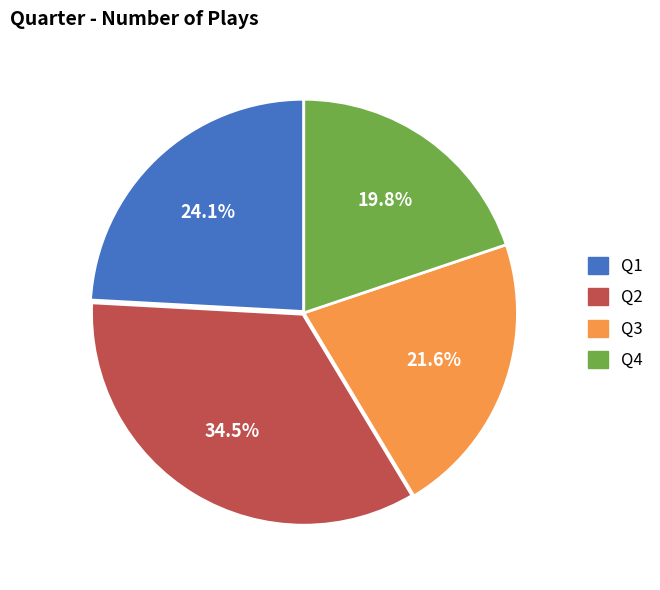

The Q3 slice represents 12% of the pie. True or false?

False